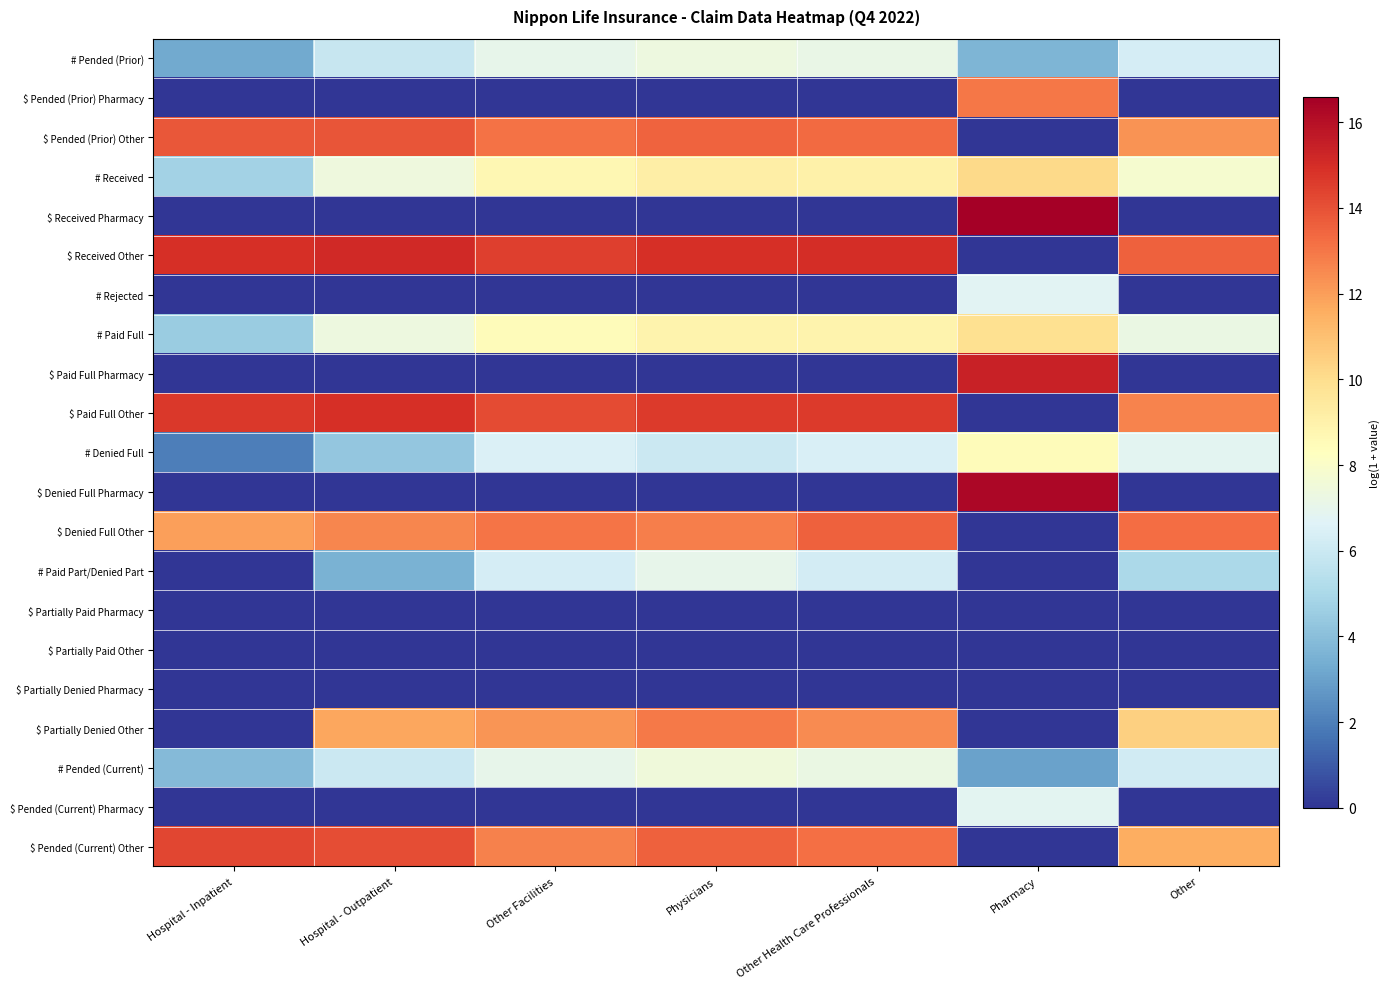

Which series has the largest total across all categories?

$ Received Other